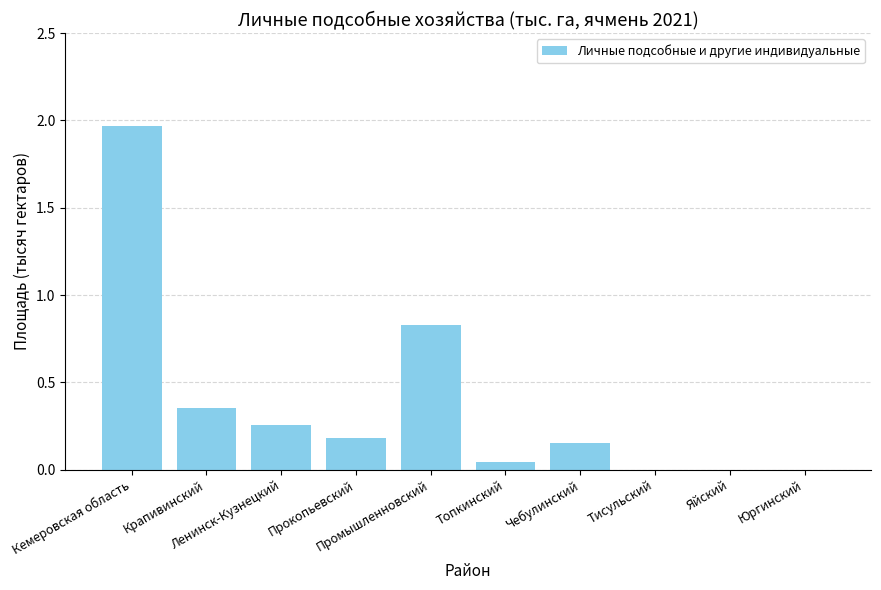

What is the sum of all values?

3.8